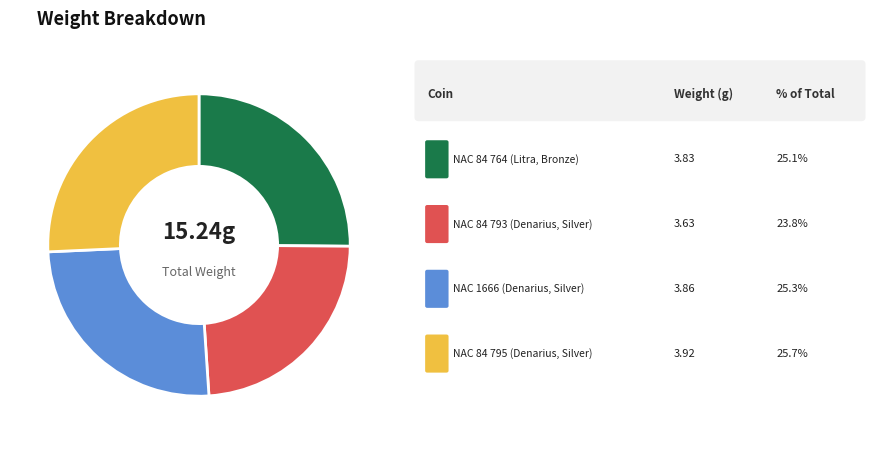

Is there any slice that represents more than half of the pie?

No